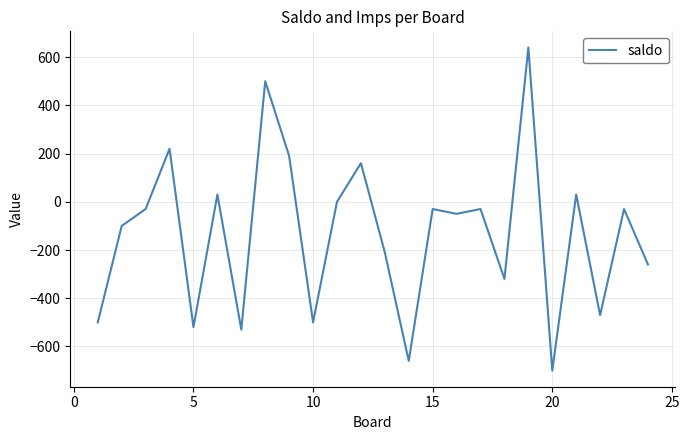

What is the maximum value shown in the chart?

640